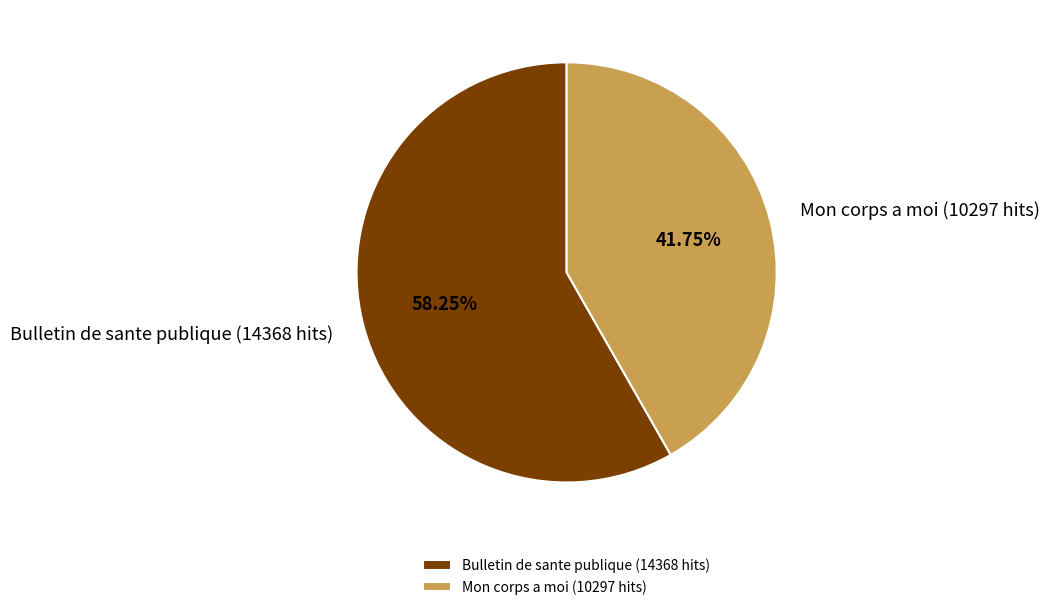

How many slices are in this pie chart?

2